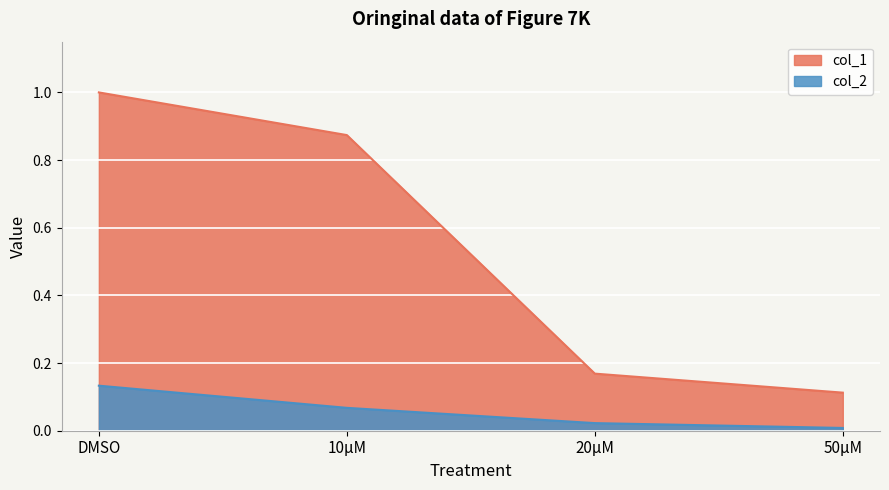

What is the difference between the col_2 values at DMSO and 10μM?

0.1